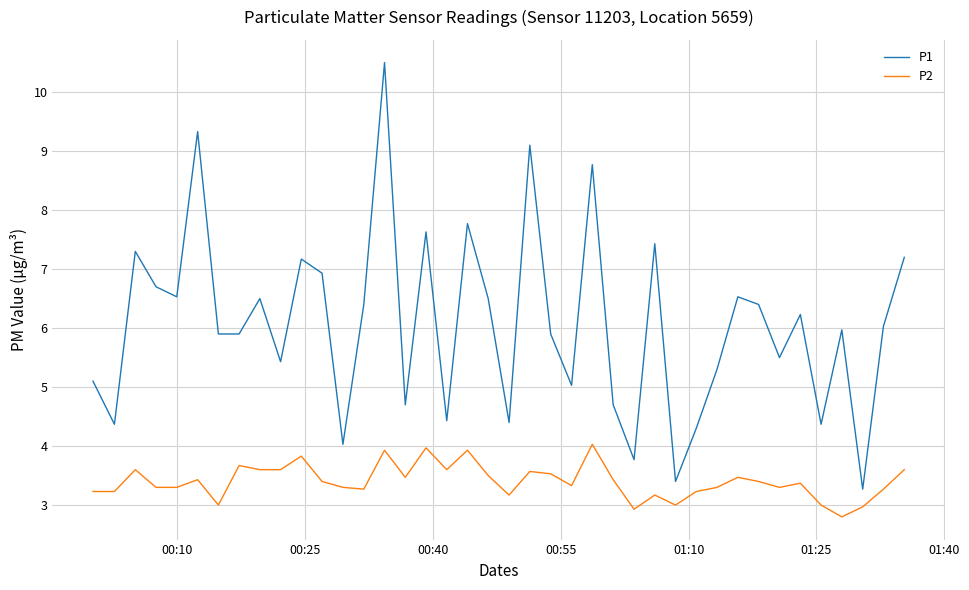

Rank the series by their average value, from lowest to highest.

P2, P1